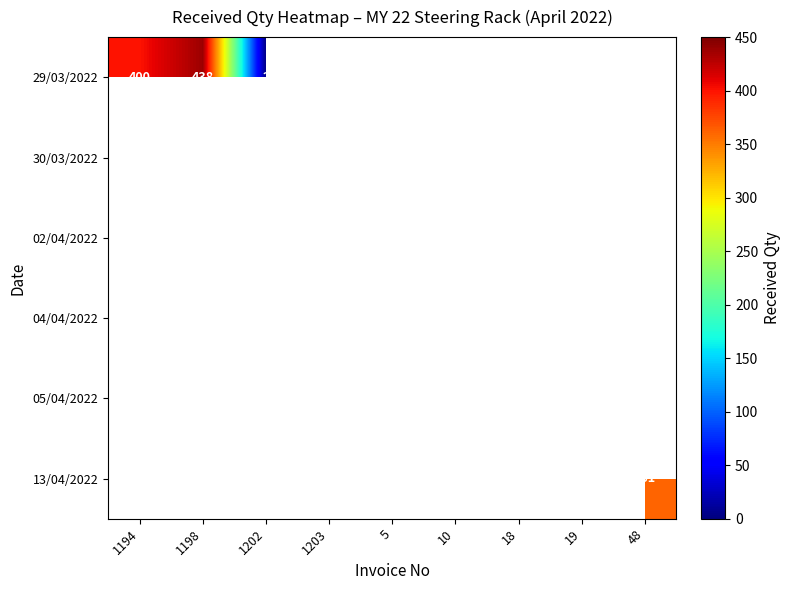

How many data points does each series have?

9